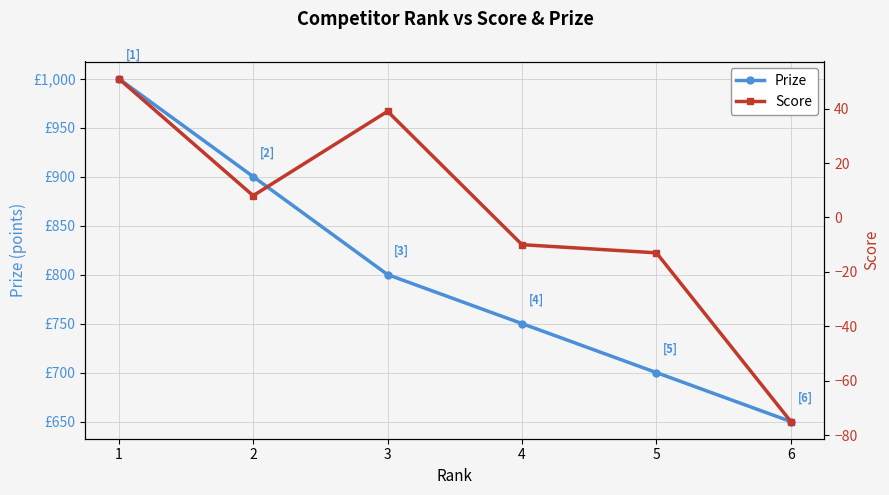

What are all the series names shown in the legend?

Prize, Score